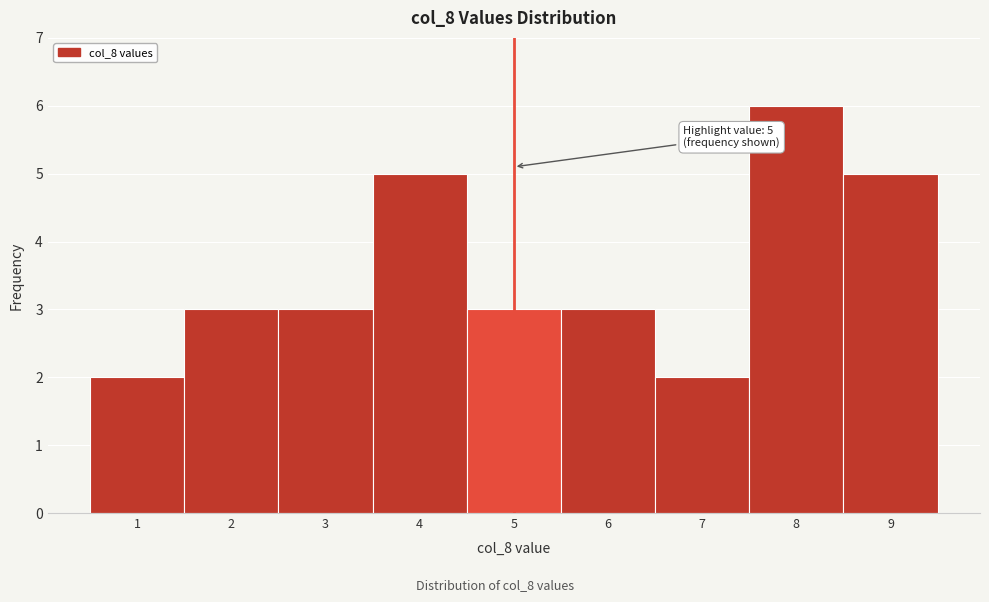

Which range on the x-axis has the tallest bar?

7.5 to 8.5